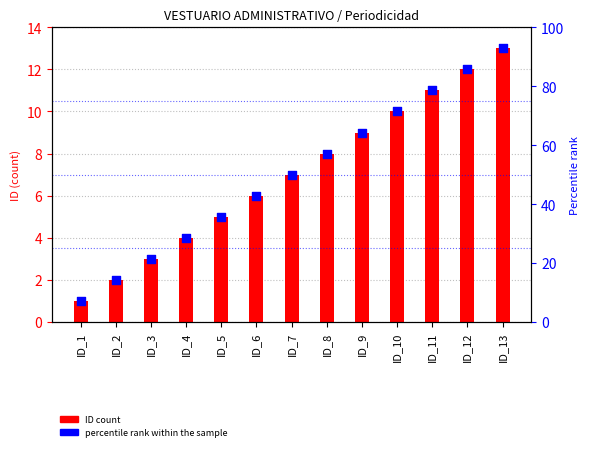

Which series has the largest total across all categories?

percentile rank within the sample